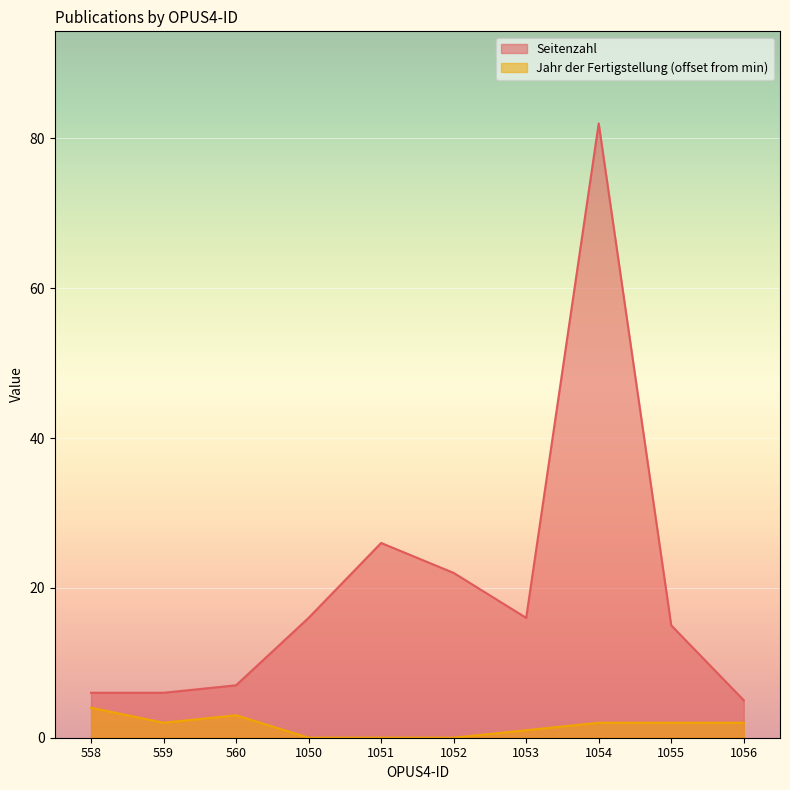

Rank the series by their average value, from highest to lowest.

Seitenzahl, Jahr der Fertigstellung (offset from min)